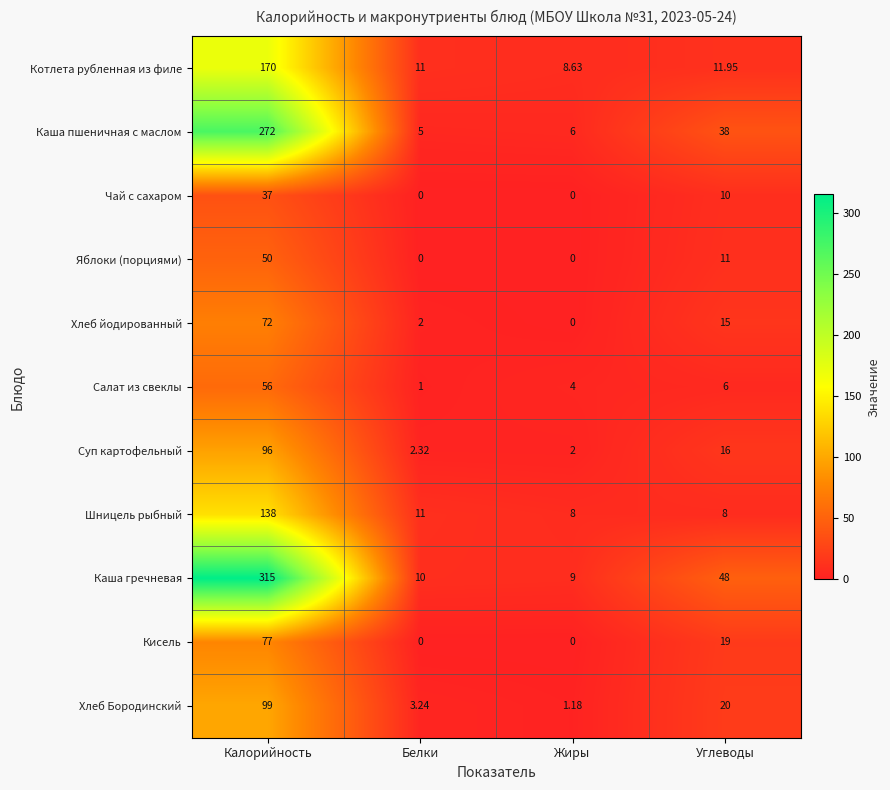

At which label does Каша пшеничная с маслом first exceed 38?

Калорийность